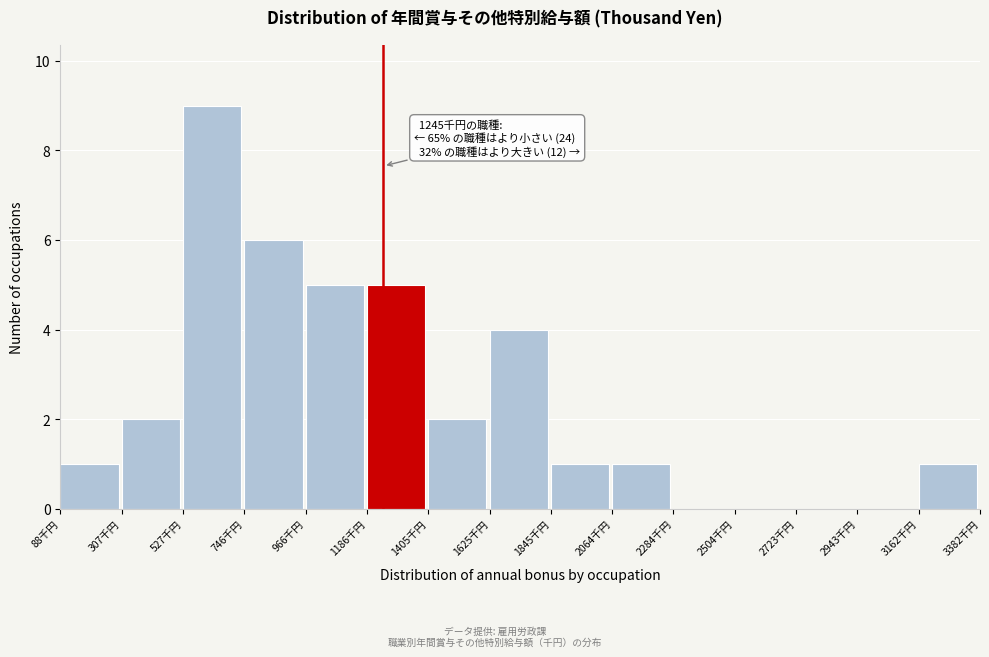

Over which range of the x-axis is the bar tallest?

550 to 750